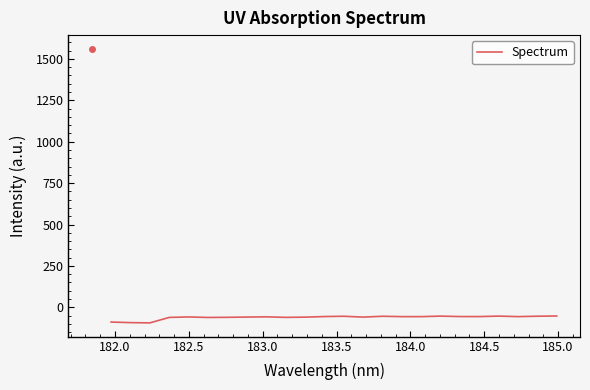

What is the minimum value shown in the chart?

-94.1